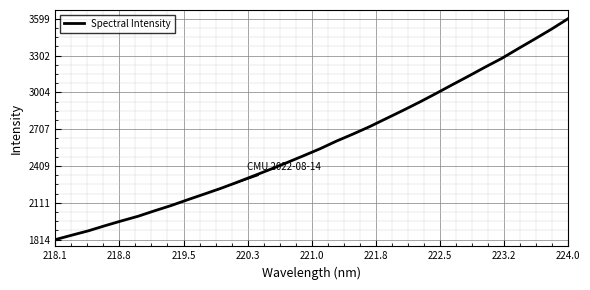

True or false: there are more than 2 points higher than both neighbors.

False